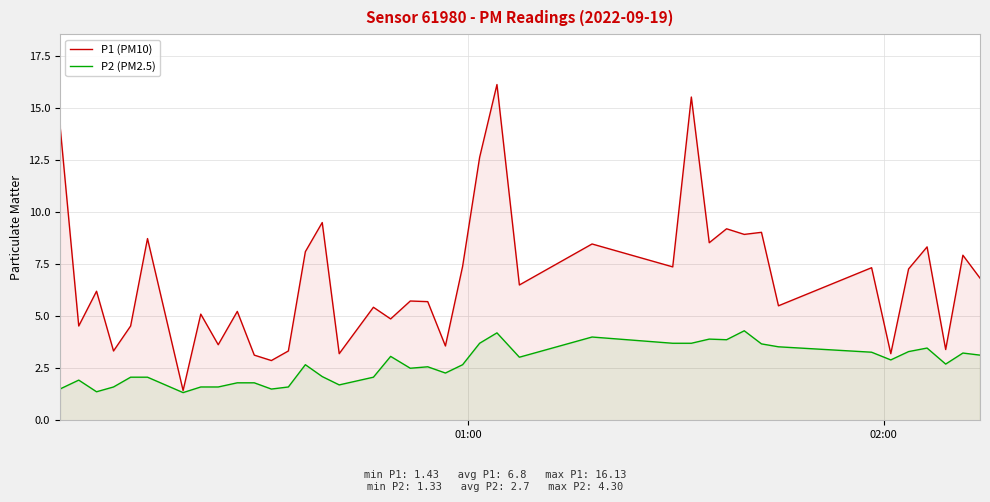

Count the number of categories in the chart.

40